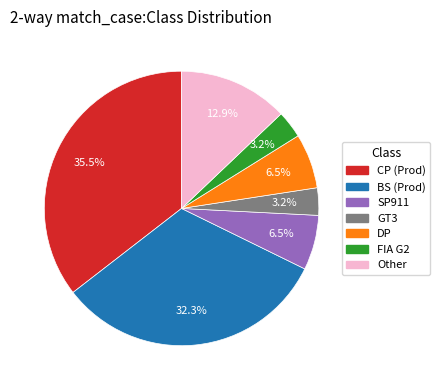

Which slice is the largest?

CP